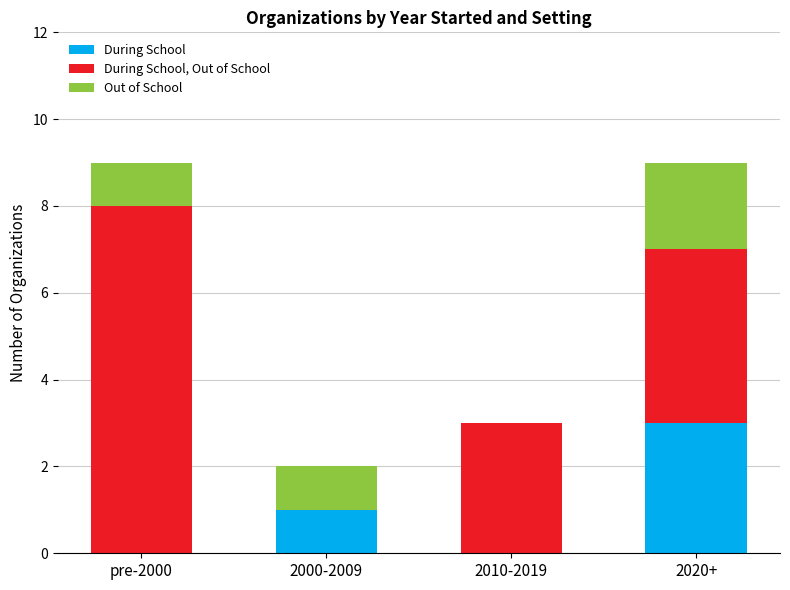

What is the maximum value for During School?

3